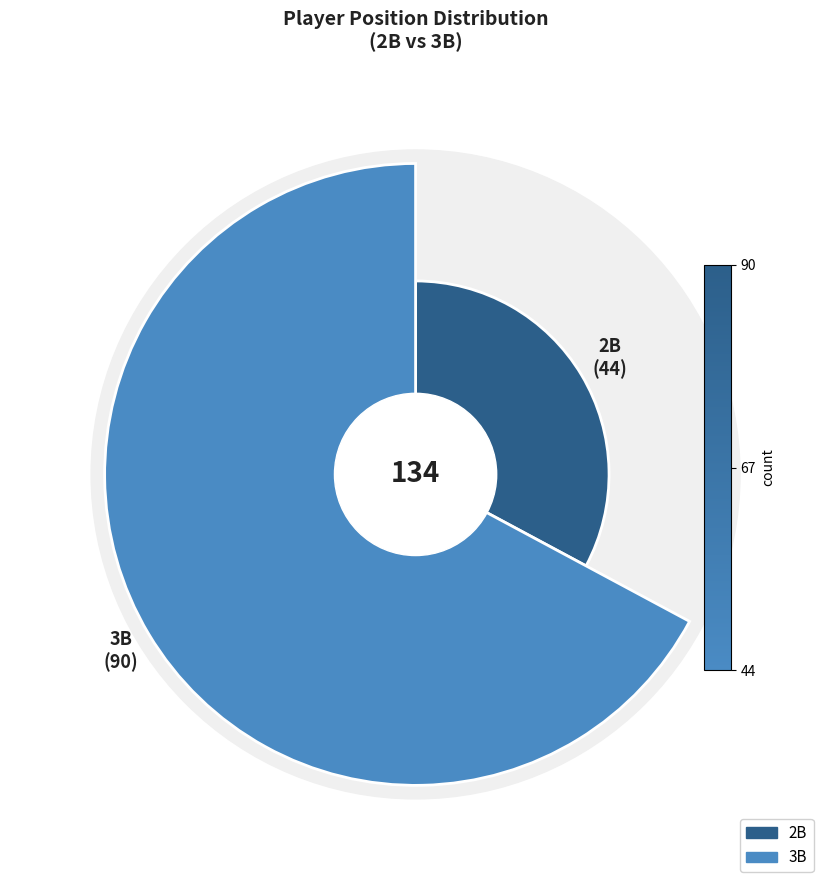

To the nearest percent, what percentage of the pie is 2B?

33%